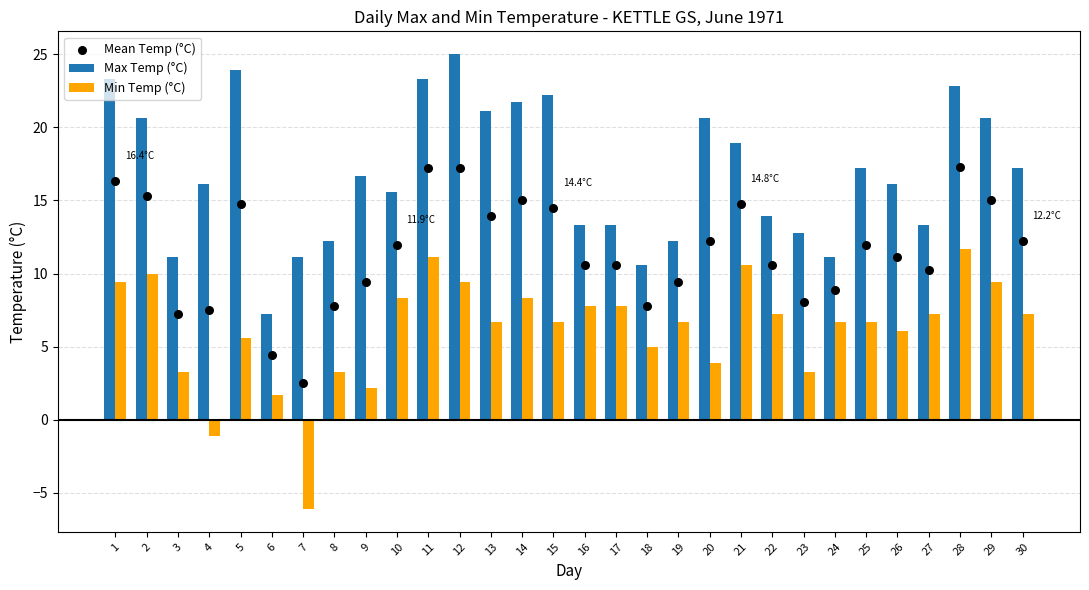

Which series reaches the maximum Y coordinate?

Max Temp (°C)